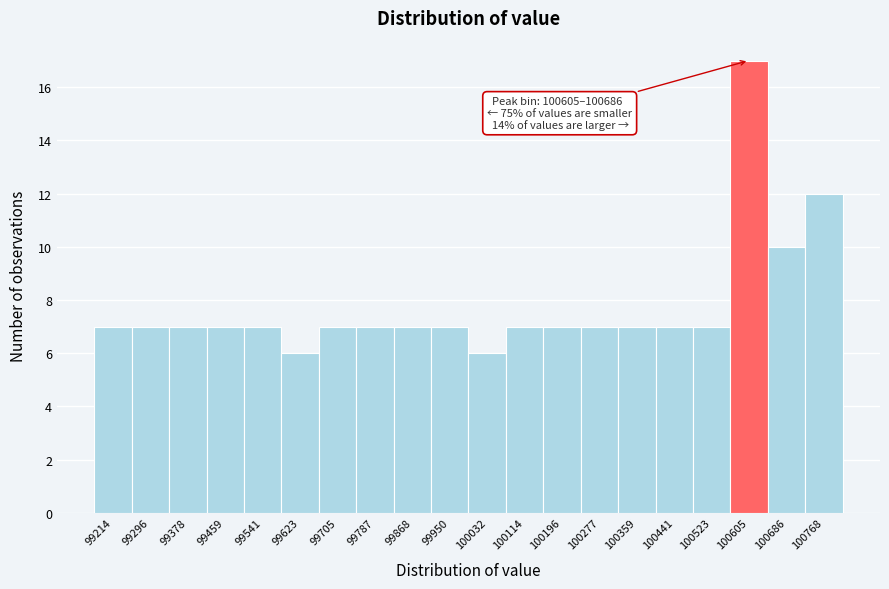

Reading right to left, transcribe all the data shown in this chart.

100768=12	100686=10	100605=17	100523=7	100441=7	100359=7	100277=7	100196=7	100114=7	100032=6	99950=7	99868=7	99787=7	99705=7	99623=6	99541=7	99459=7	99378=7	99296=7	99214=7